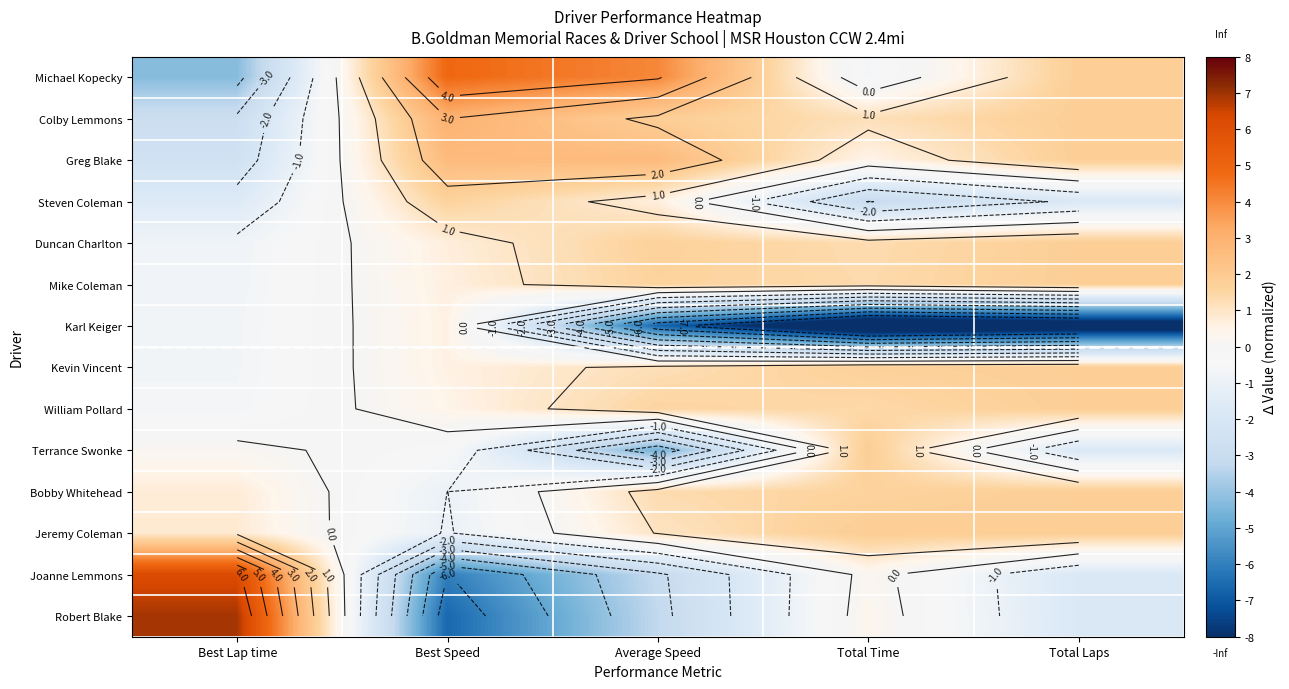

Rank the series by their maximum value, from highest to lowest.

Robert Blake, Joanne Lemmons, Michael Kopecky, Colby Lemmons, Greg Blake, Jeremy Coleman, Terrance Swonke, Duncan Charlton, Mike Coleman, Kevin Vincent, William Pollard, Bobby Whitehead, Steven Coleman, Karl Keiger